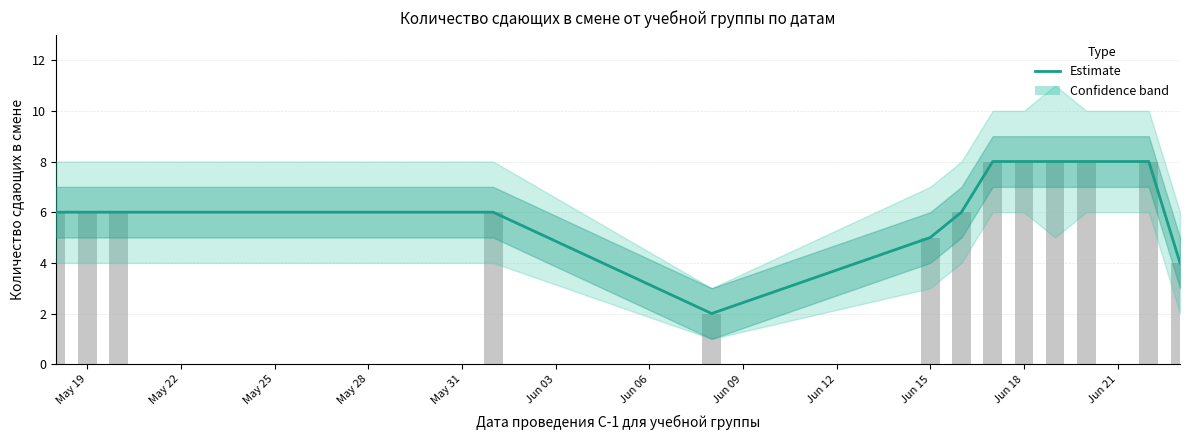

How many bars are there in total?

13